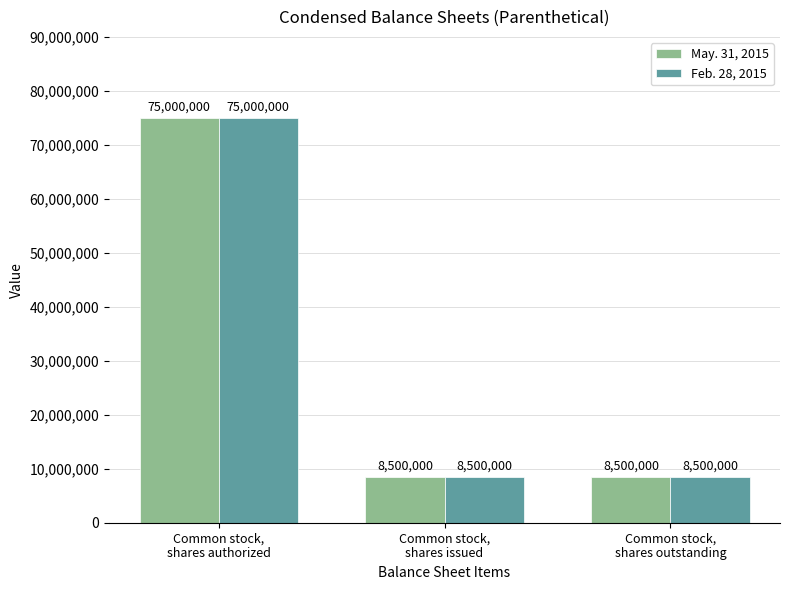

What is the value of the Feb. 28, 2015 bar at the 3rd from the left?

8500000